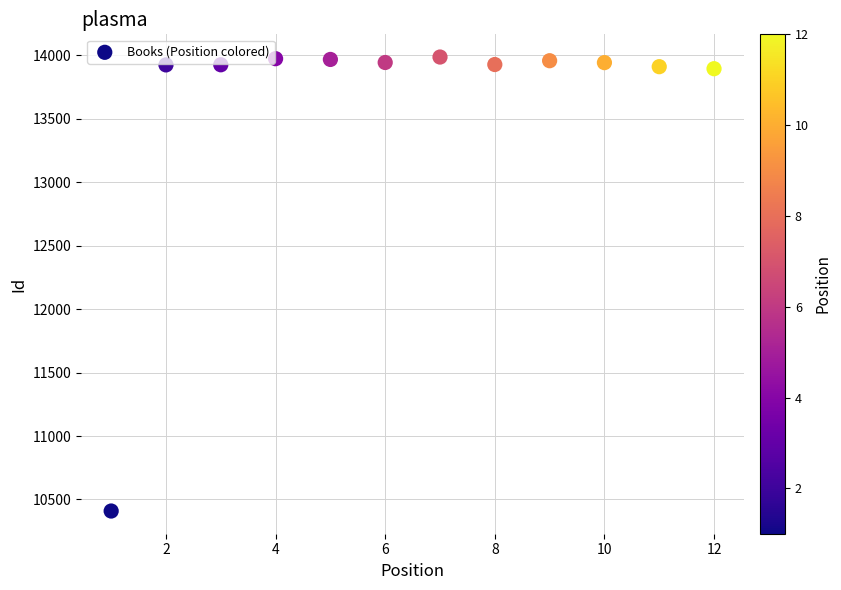

What is the range of Y values (max minus min)?

3577